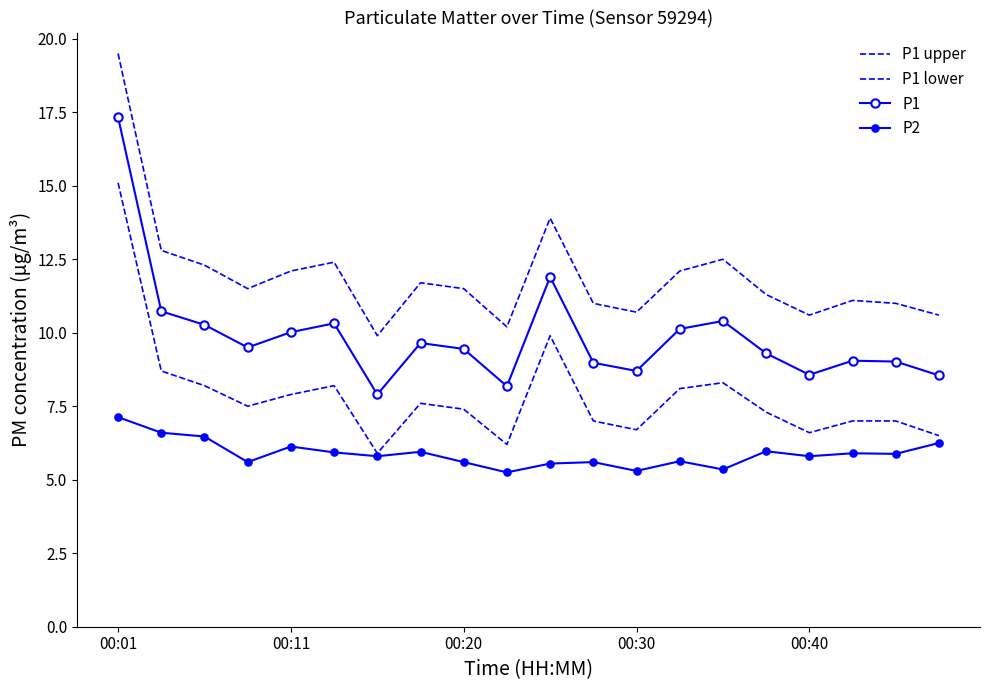

At which label does P1 upper first exceed 11?

00:01